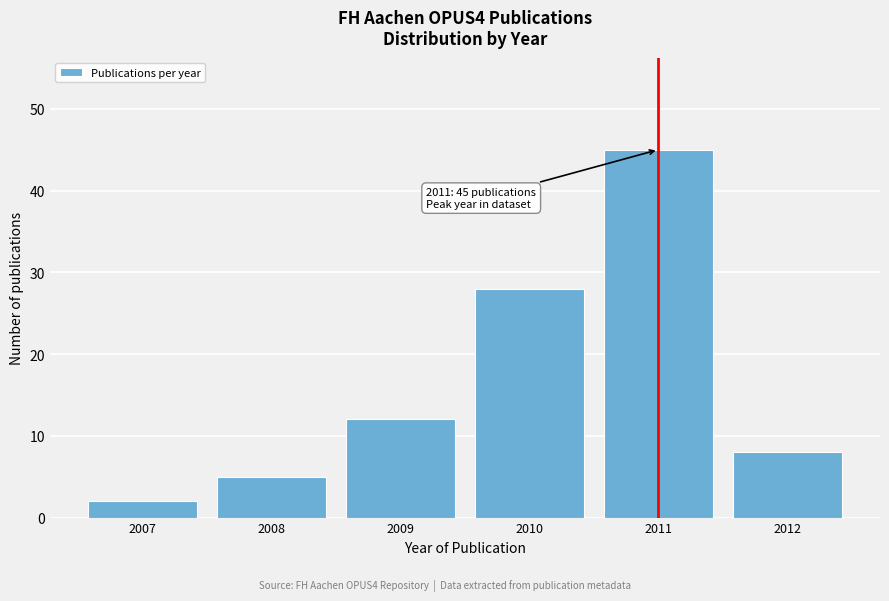

Reading left to right, list all the values displayed in this chart.

2007=2	2008=5	2009=12	2010=28	2011=45	2012=8